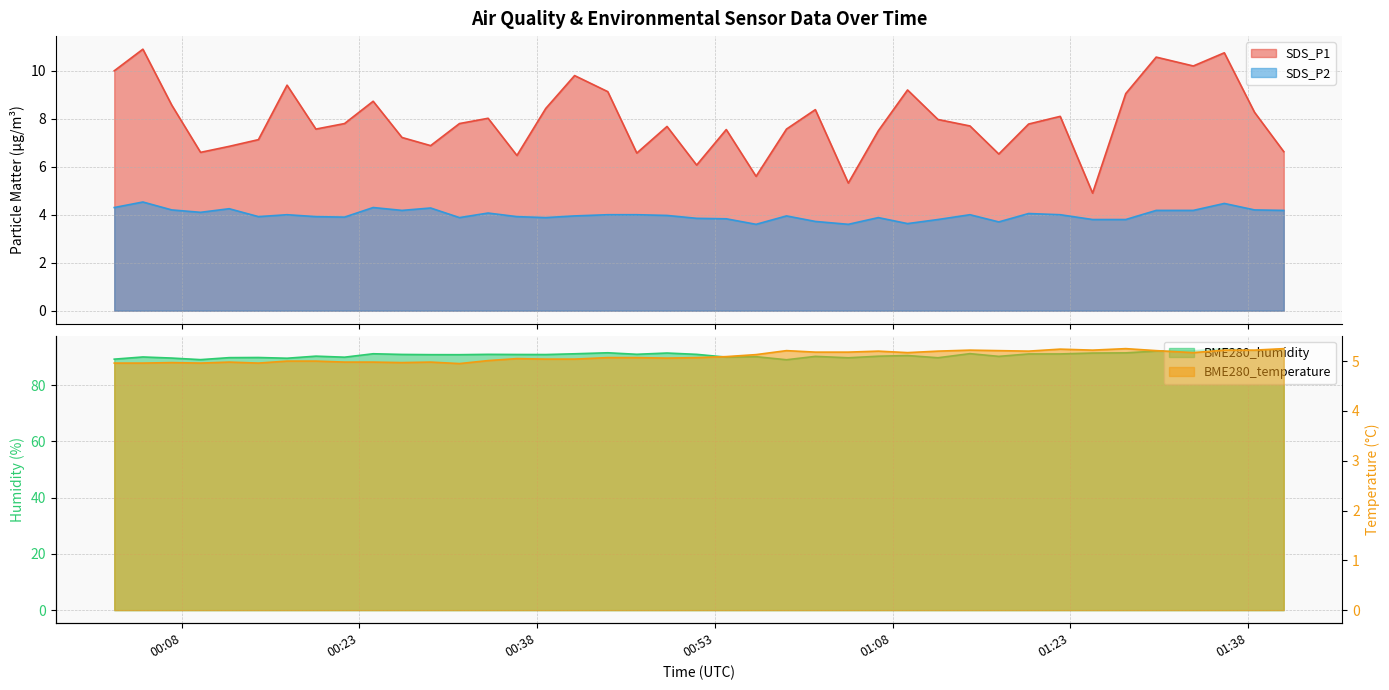

In BME280_temperature, how many points are higher than both neighbors (excluding endpoints)?

9